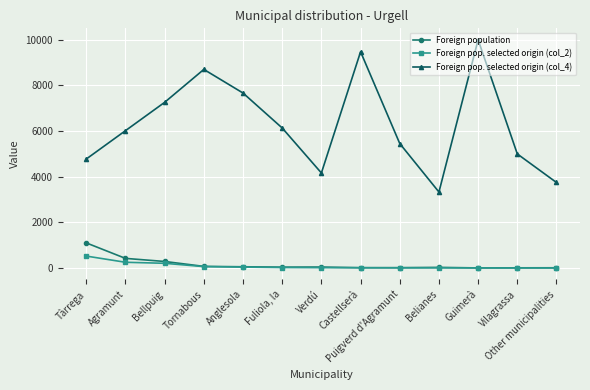

What are all the series names shown in the legend?

Foreign population, Foreign pop. selected origin (col_2), Foreign pop. selected origin (col_4)